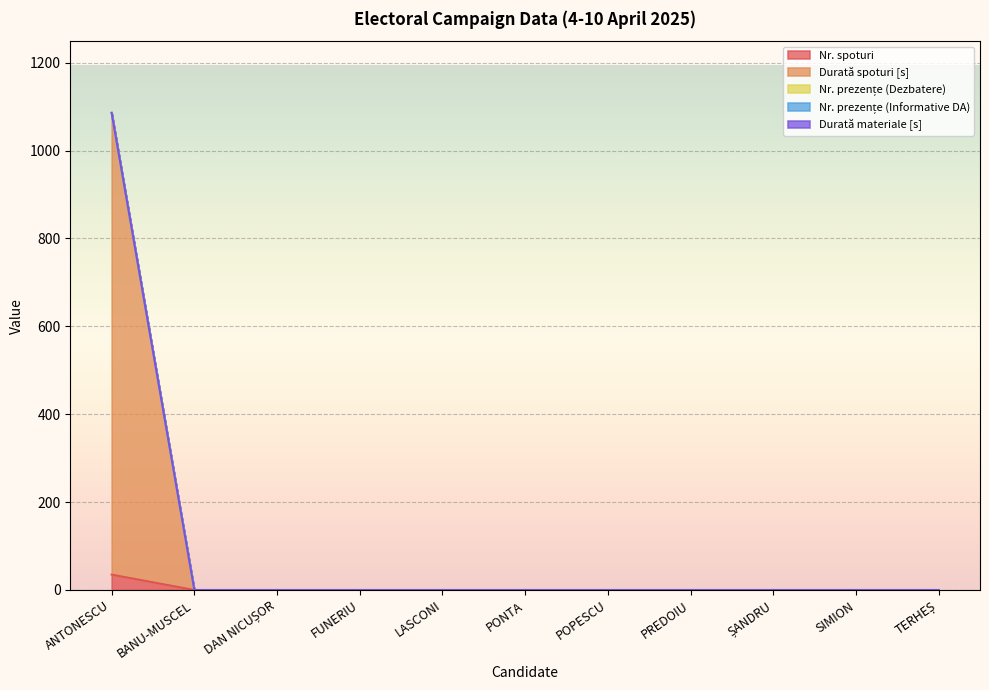

At which label is Nr. prezențe (Dezbatere) closest to 543?

ANTONESCU